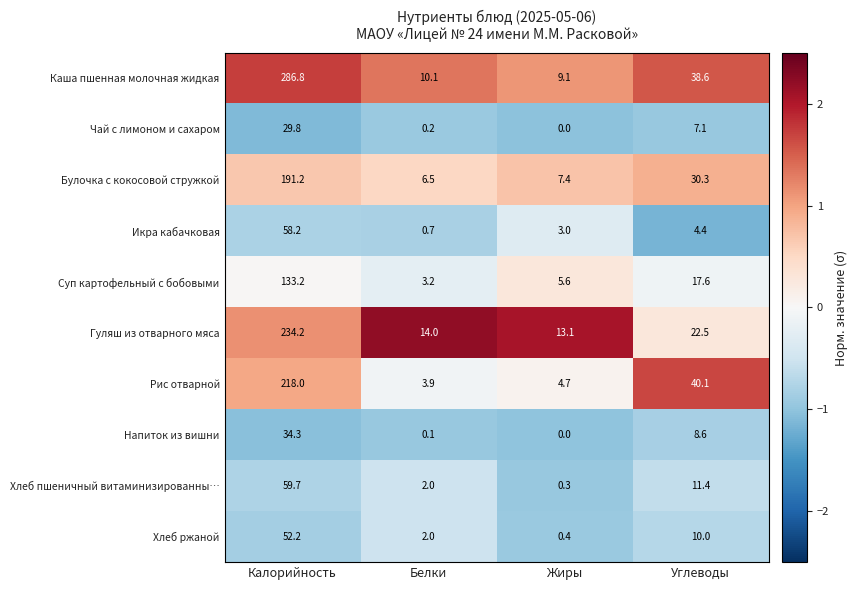

True or false: Рис отварной has a value of 375.6 at Калорийность.

False